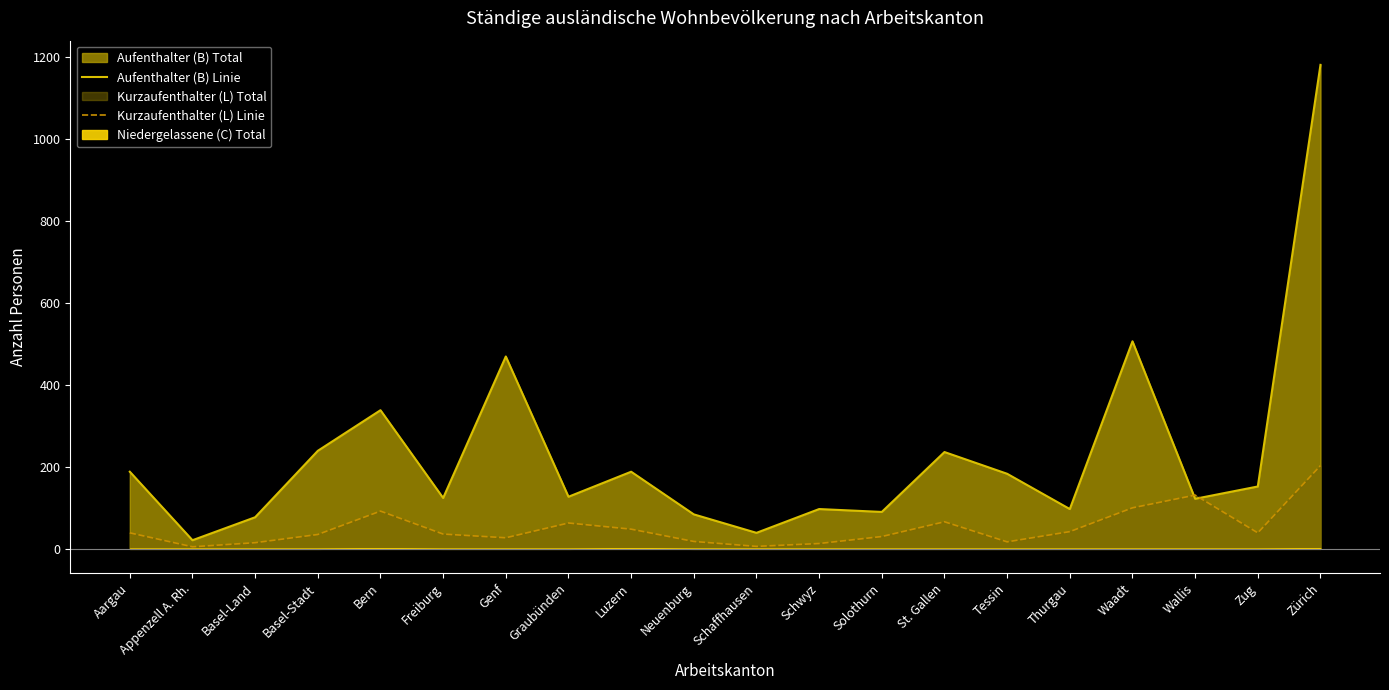

What is the difference between the second highest and minimum values in the Aufenthalter (B) Linie series?

485